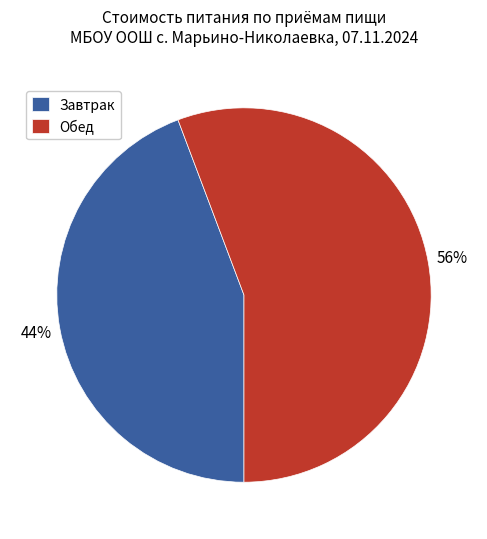

Approximately how many times larger is the value at Завтрак compared to Обед?

0.8